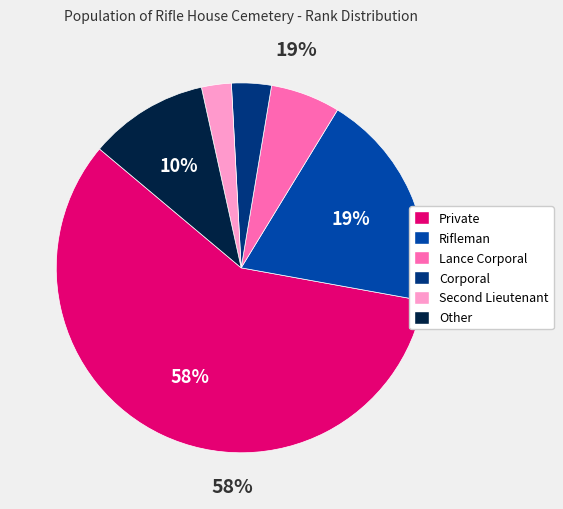

How many segments does this pie chart have?

6